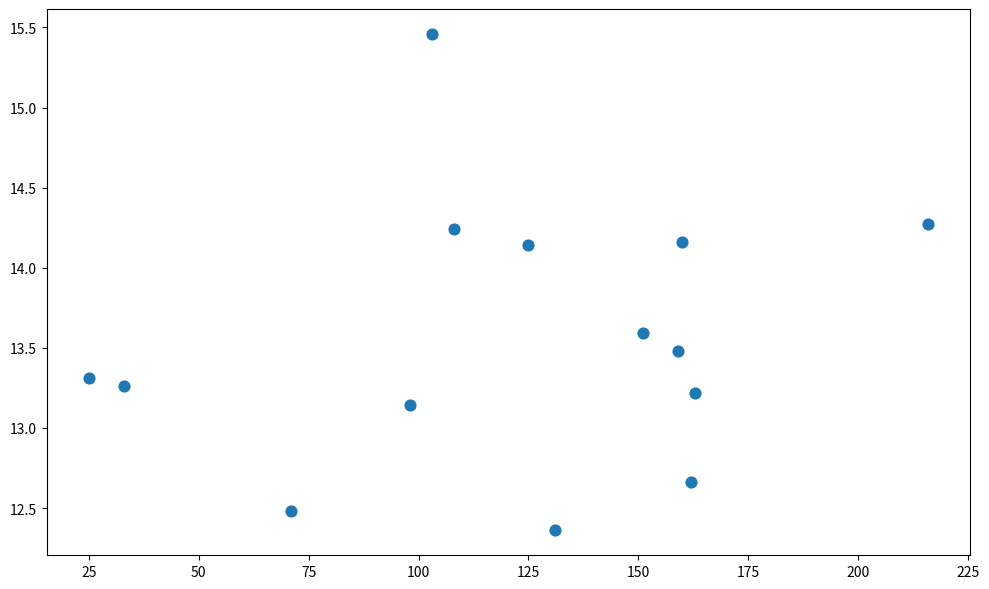

What is the range of X values (max minus min)?

191.0